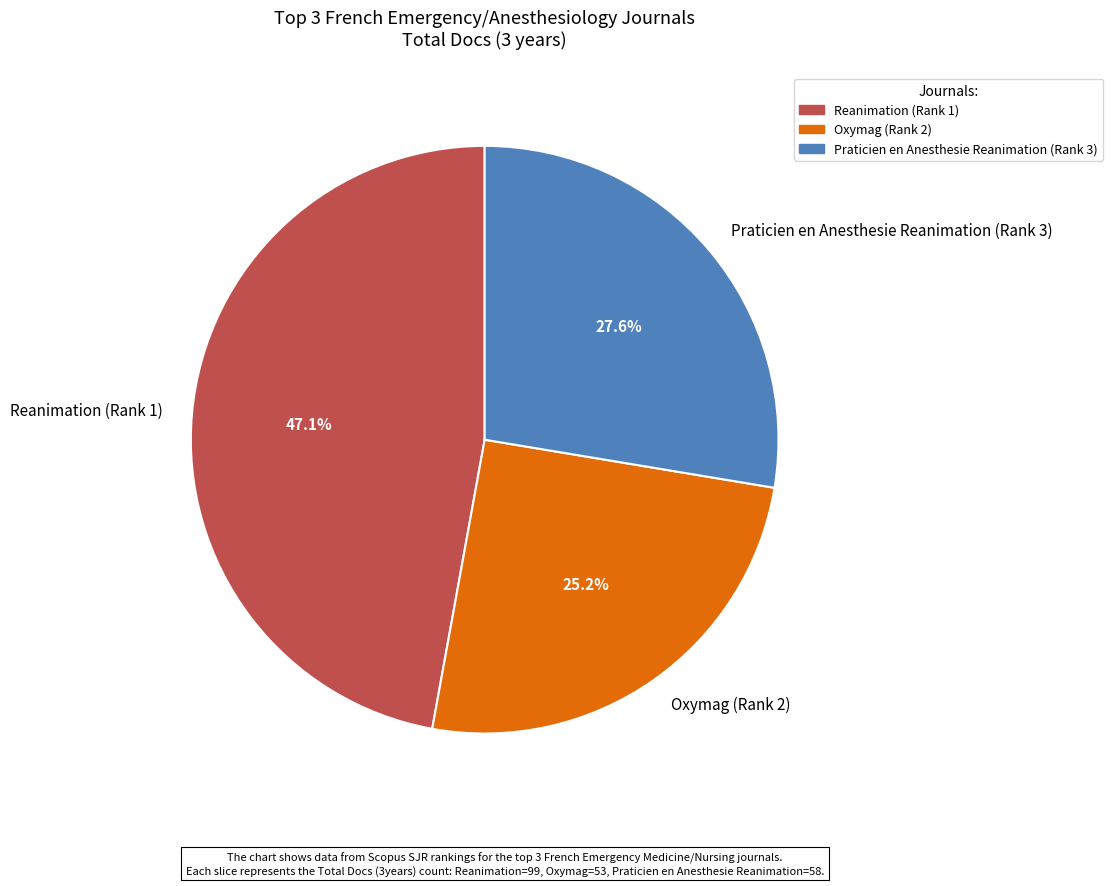

Is it true that Praticien en Anesthesie Reanimation (Rank 3) is 28% of the pie?

True